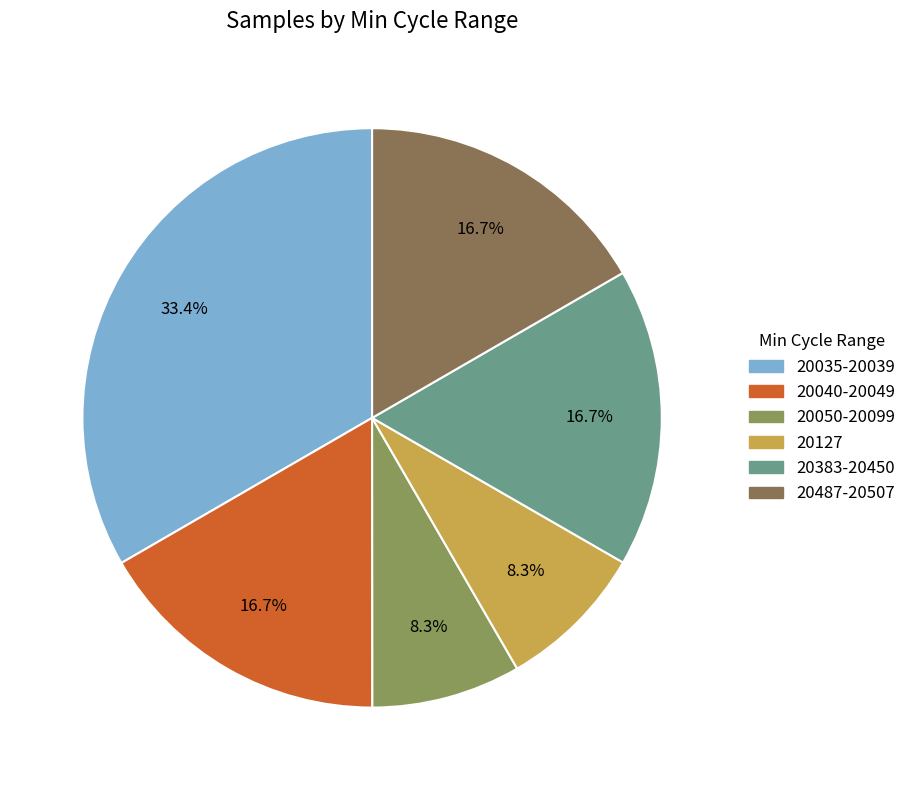

How many slices are in this pie chart?

6